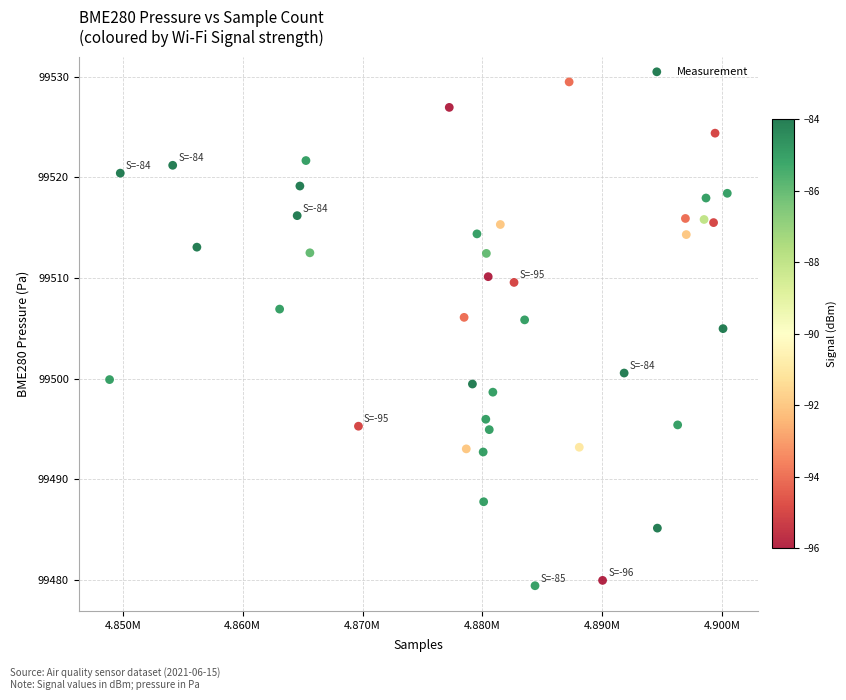

What Y value in the scatter plot is closest to 99504?

99505.0